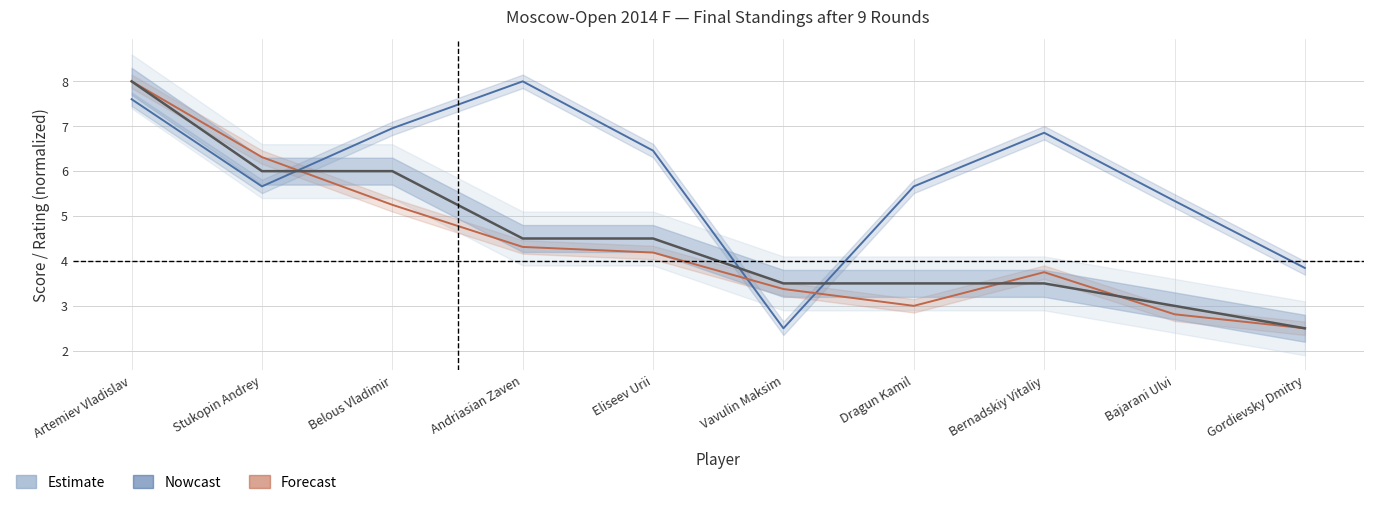

How many values in the Points series exceed 4?

5